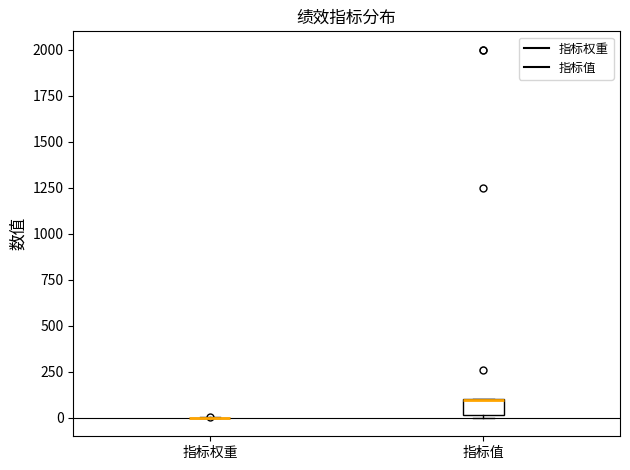

Which box is the tallest, from its lower edge to its upper edge?

指标值